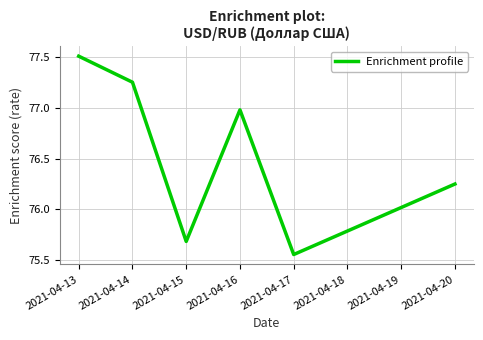

What is the difference between the second highest and second lowest values?

1.6